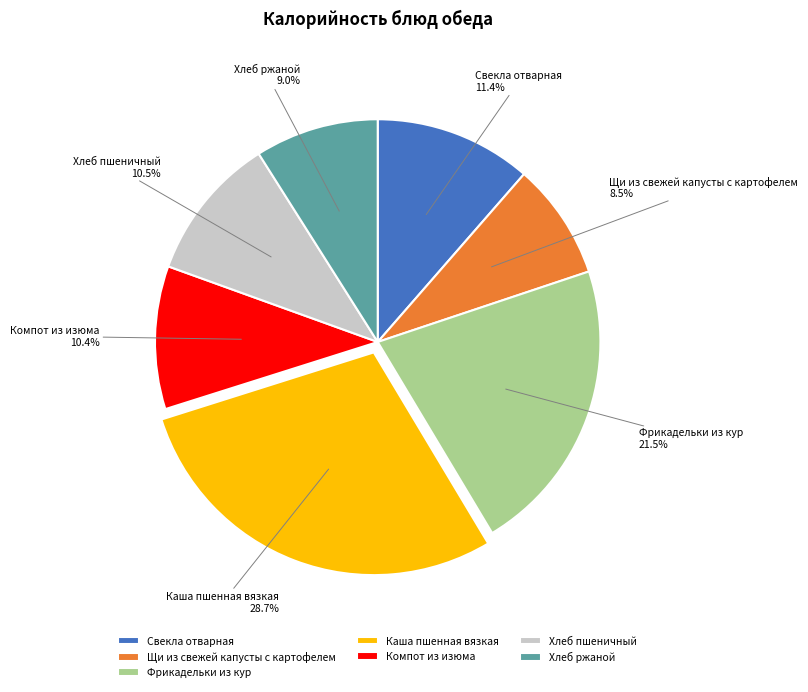

Between Хлеб ржаной and Каша пшенная вязкая, which is larger?

Каша пшенная вязкая